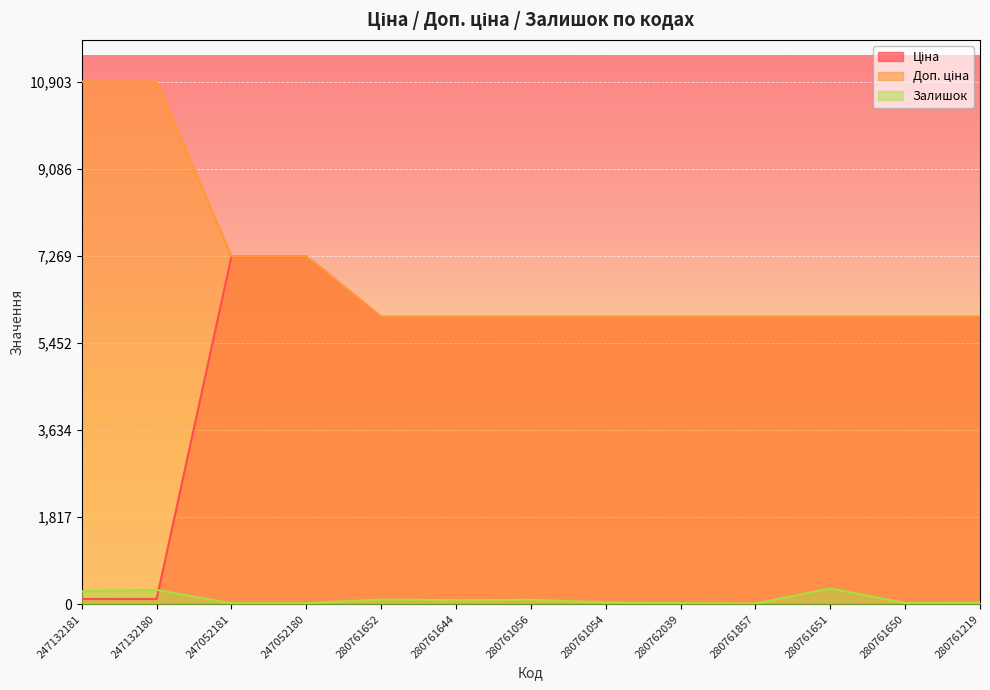

Where is Залишок nearest to the value 172?

280761652